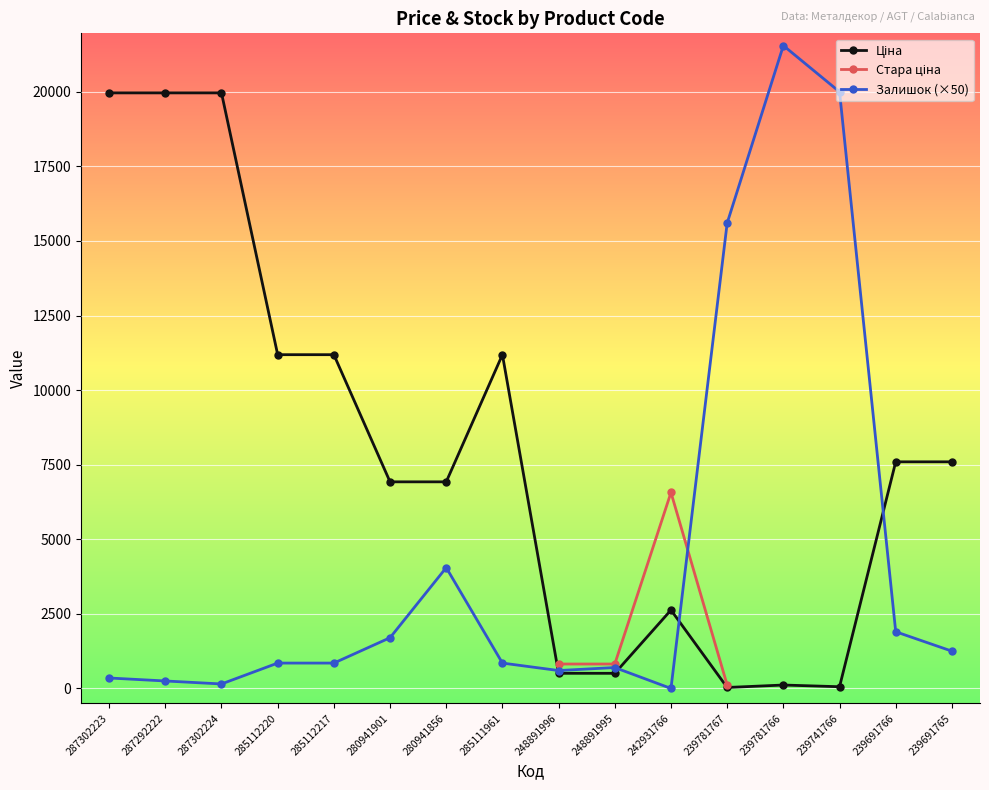

Is it true that Залишок (×50) equals 1333.8 at 285112217?

False